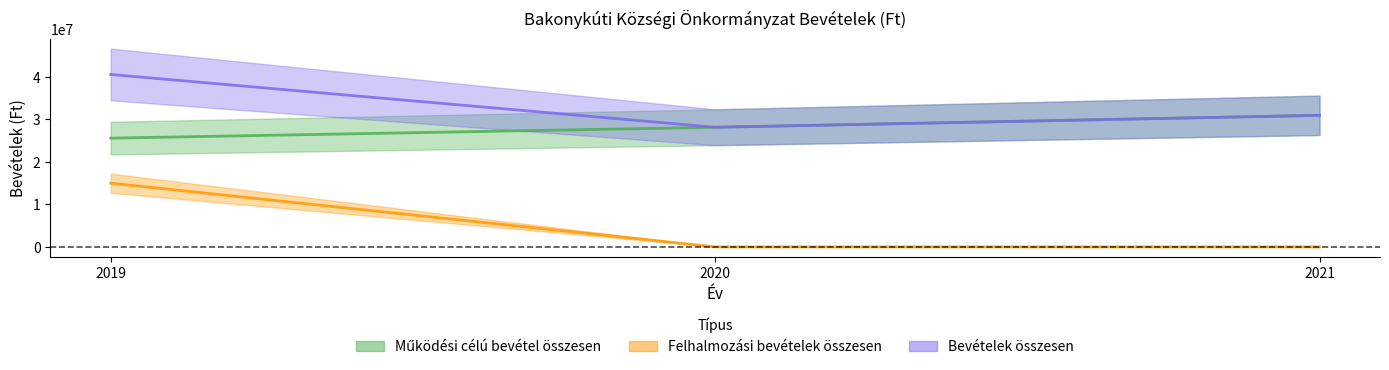

Is it true that Felhalmozási bevételek összesen equals 14992302.0 at 2019?

True